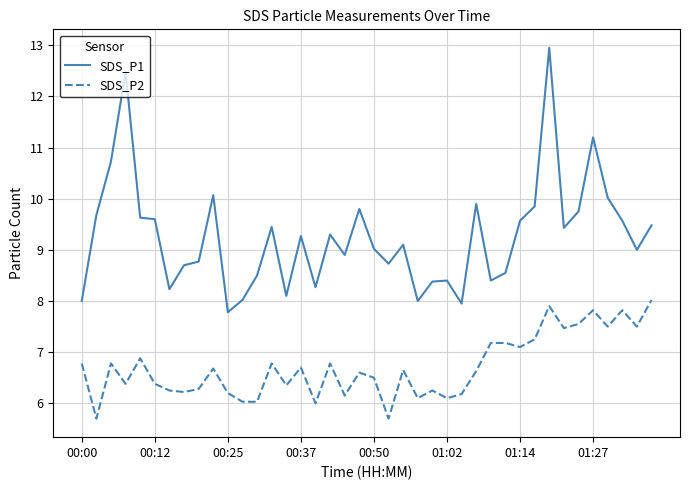

True or false: SDS_P1 and SDS_P2 intersect in this chart.

False